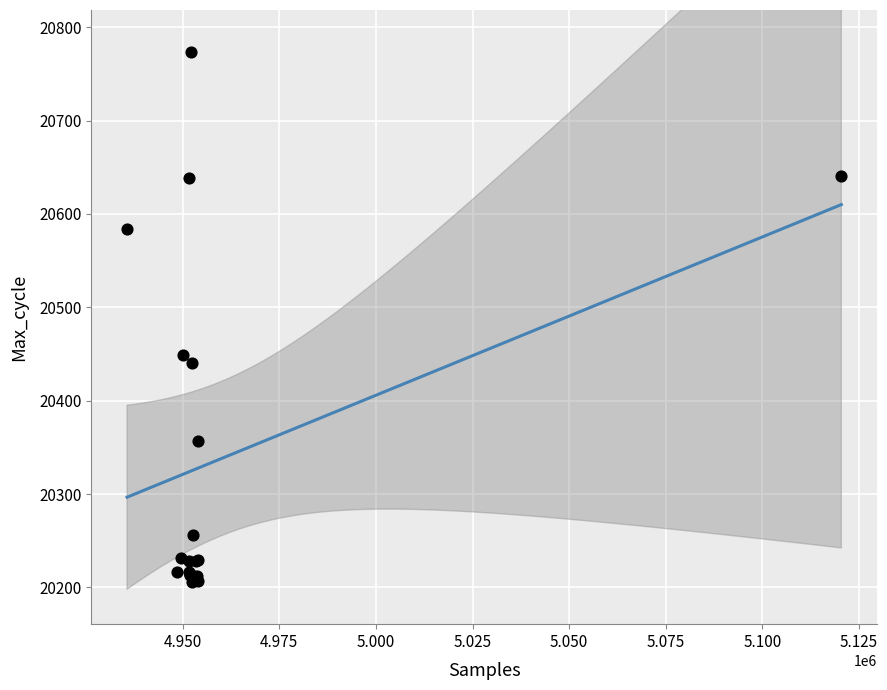

What Y value in the scatter plot is closest to 20489?

20449